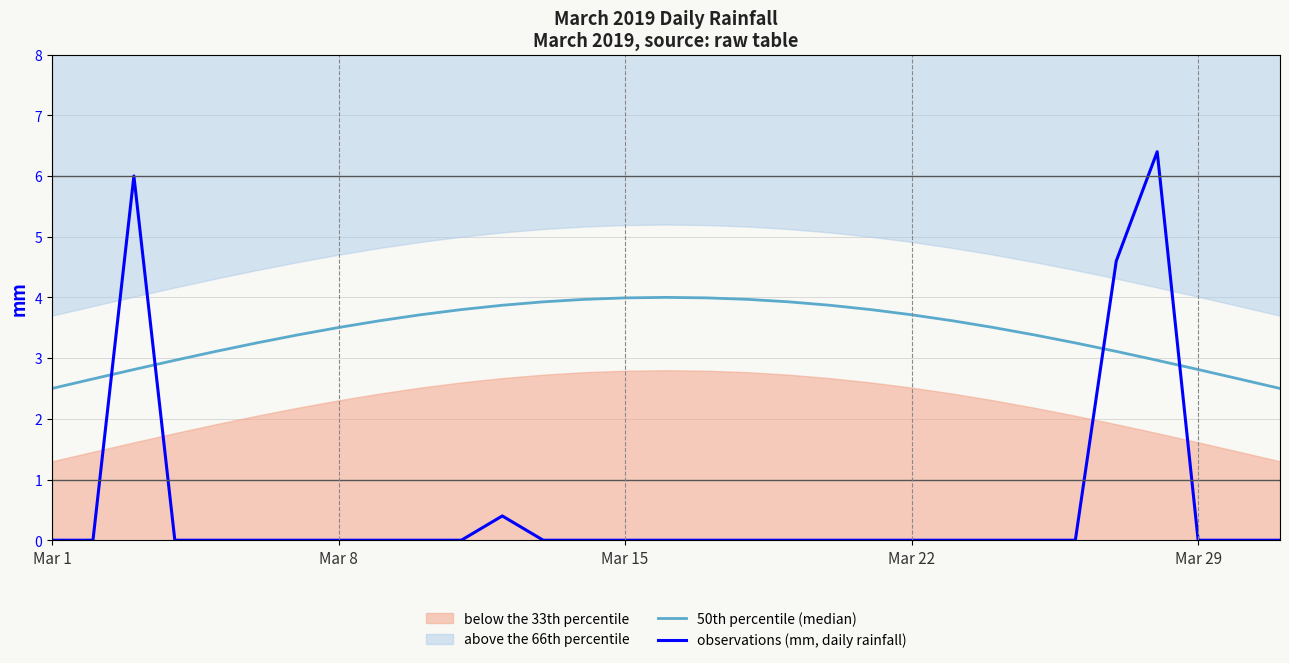

Is the value of observations (mm, daily rainfall) at 27 greater than the value of 50th percentile (median) at 10?

Yes